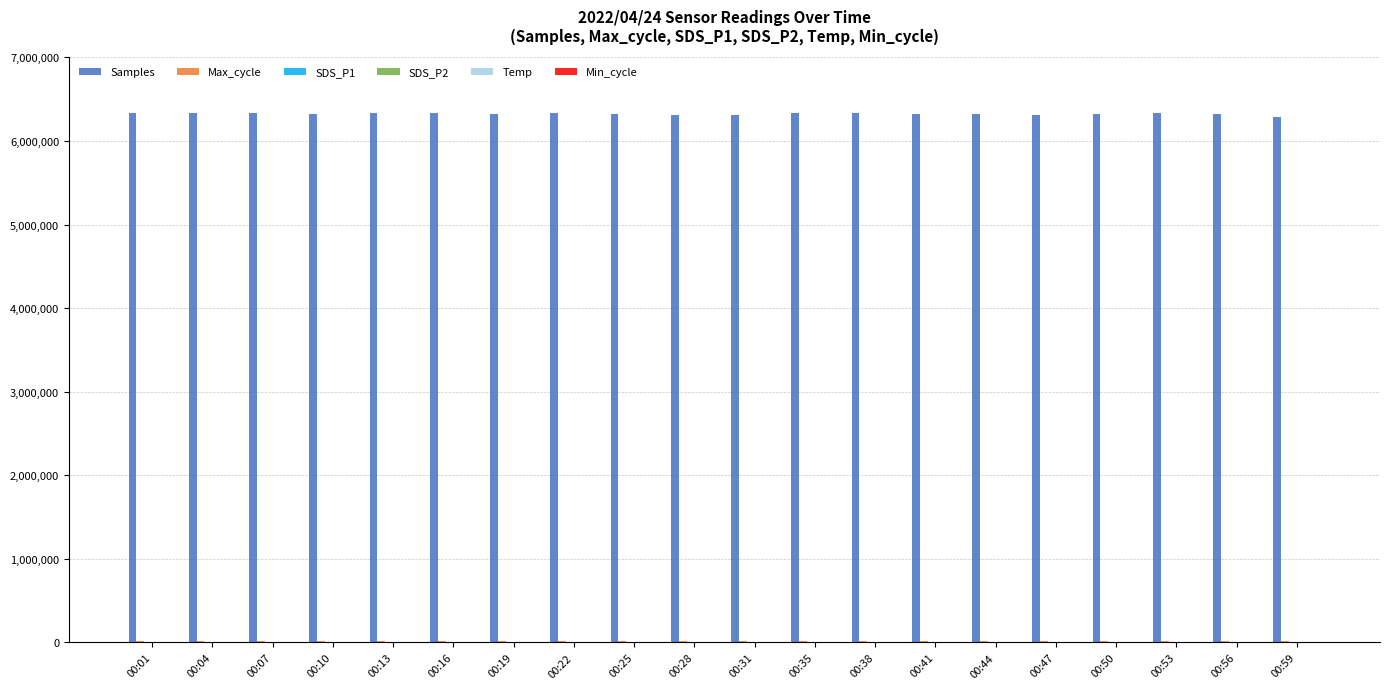

Are the bars horizontal?

No